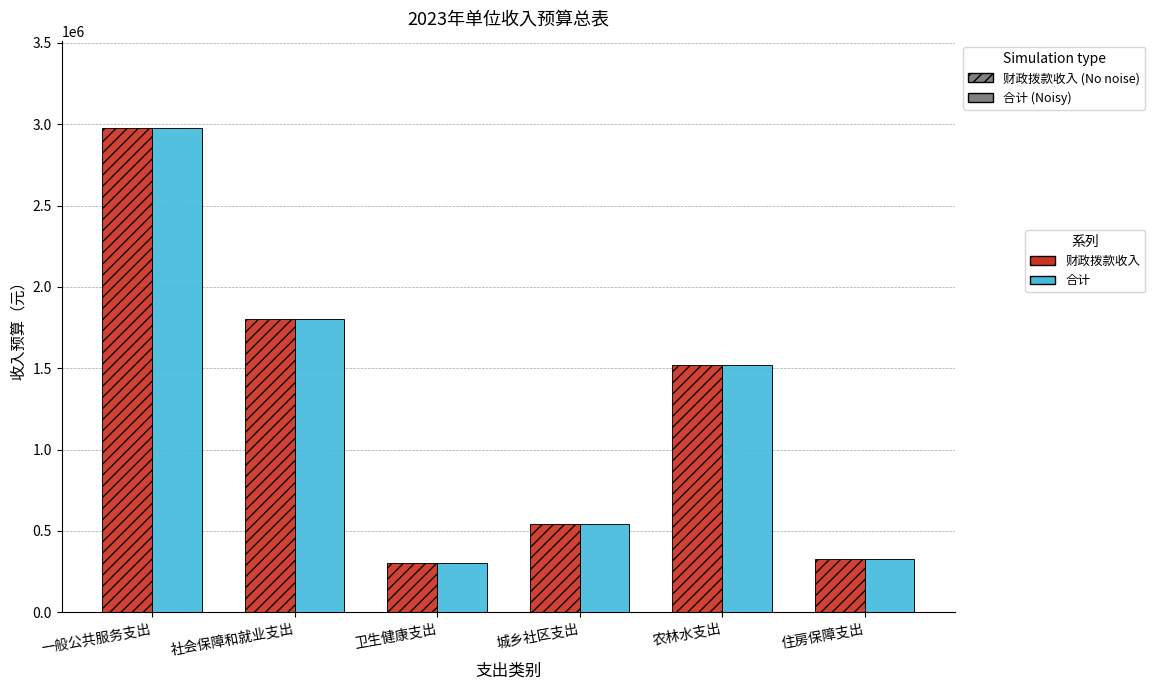

What is the total value across all series at 农林水支出?

3043600